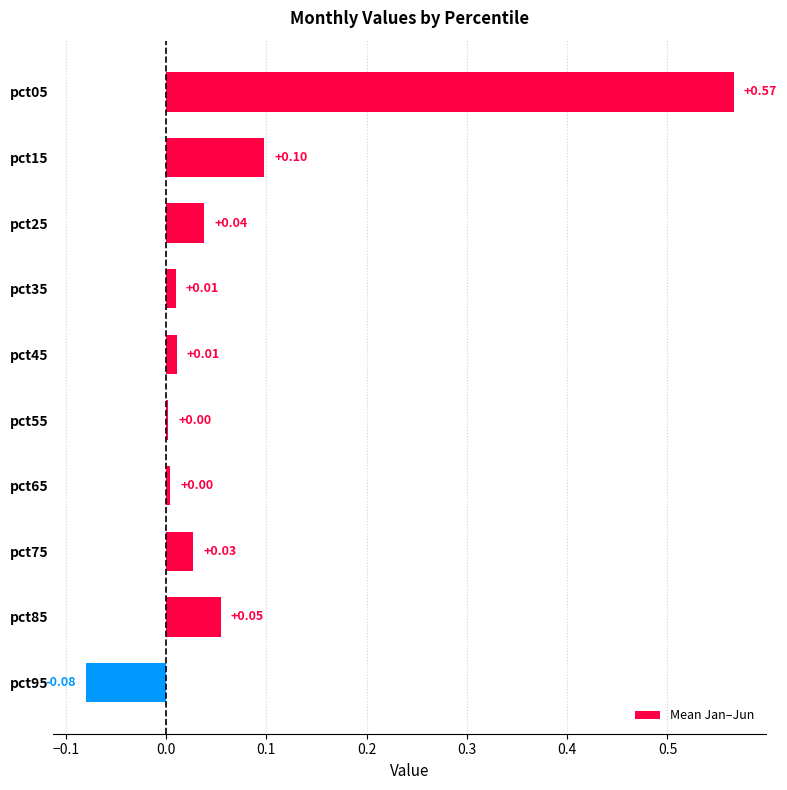

Which has a higher value, pct65 or pct35?

pct35